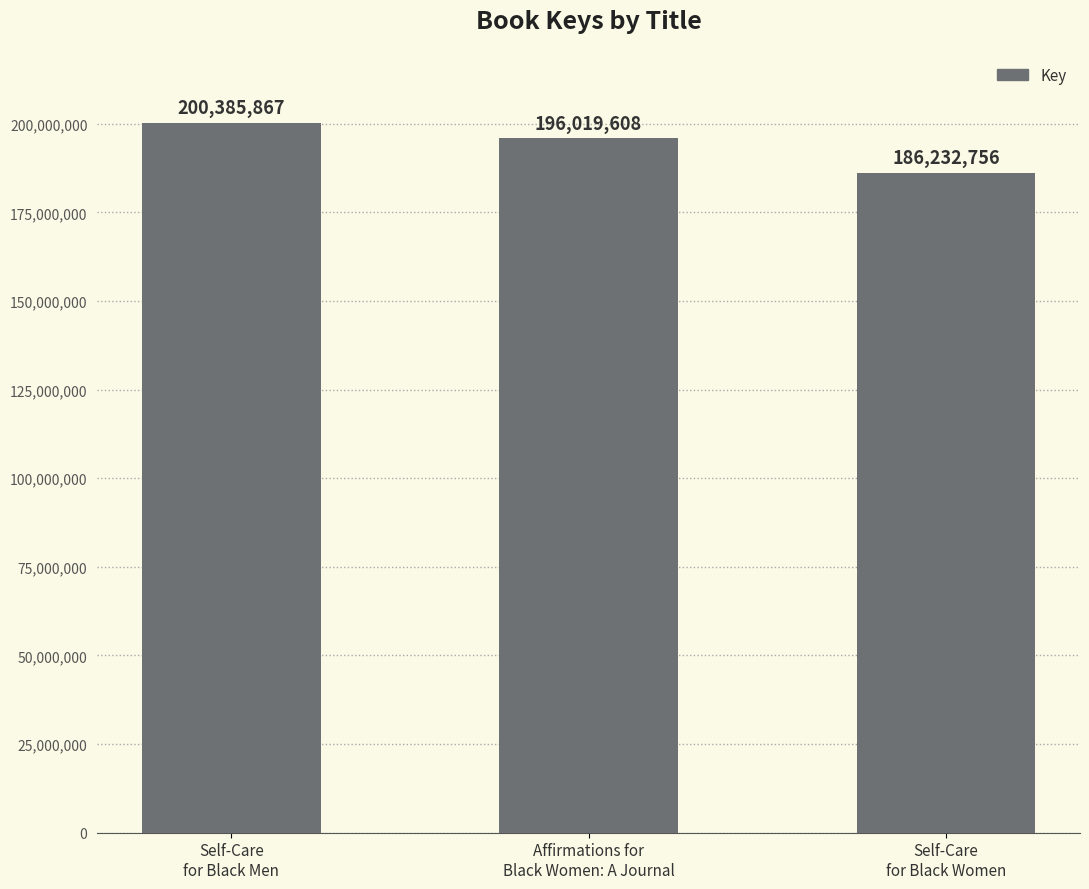

Which has a higher value, Self-Care
for Black Men or Affirmations for
Black Women: A Journal?

Self-Care
for Black Men